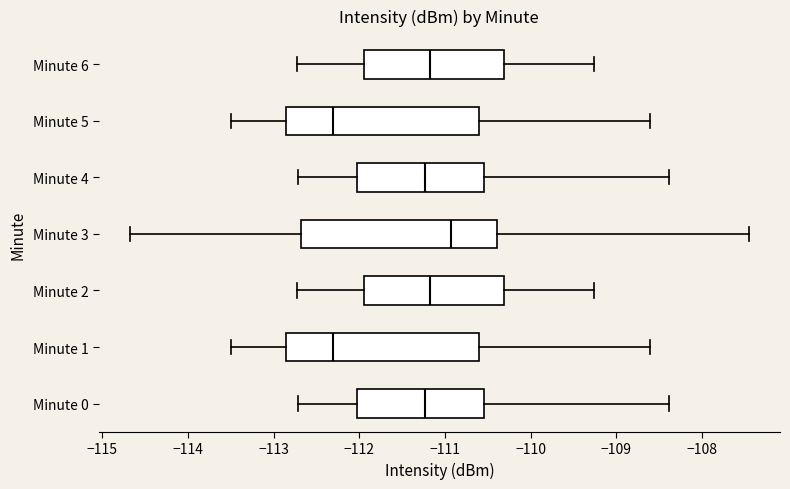

Which box's median line is the furthest to the right?

Minute 3